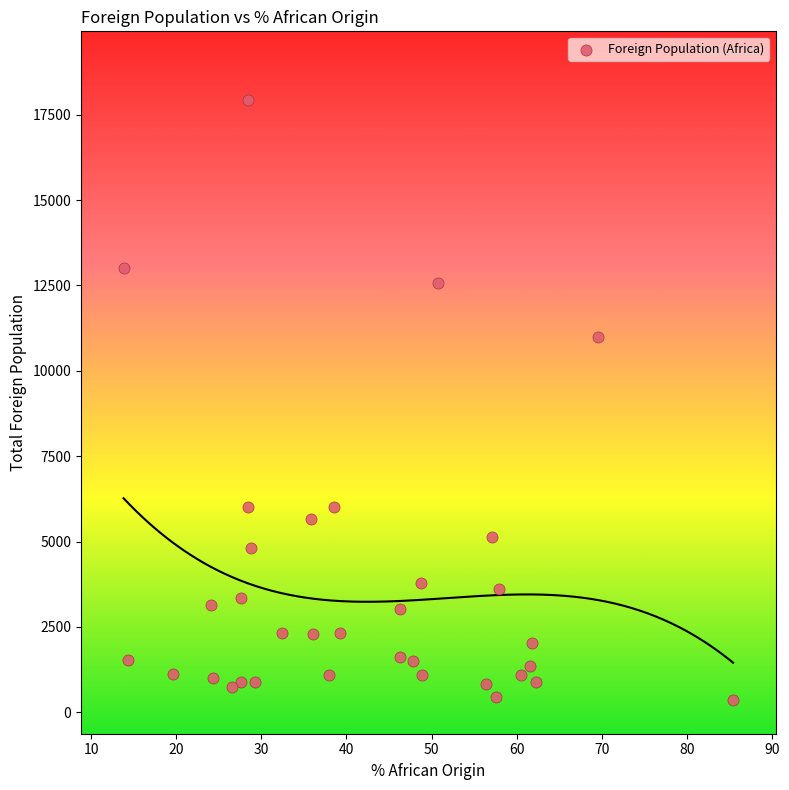

What is the range of Y values (max minus min)?

17569